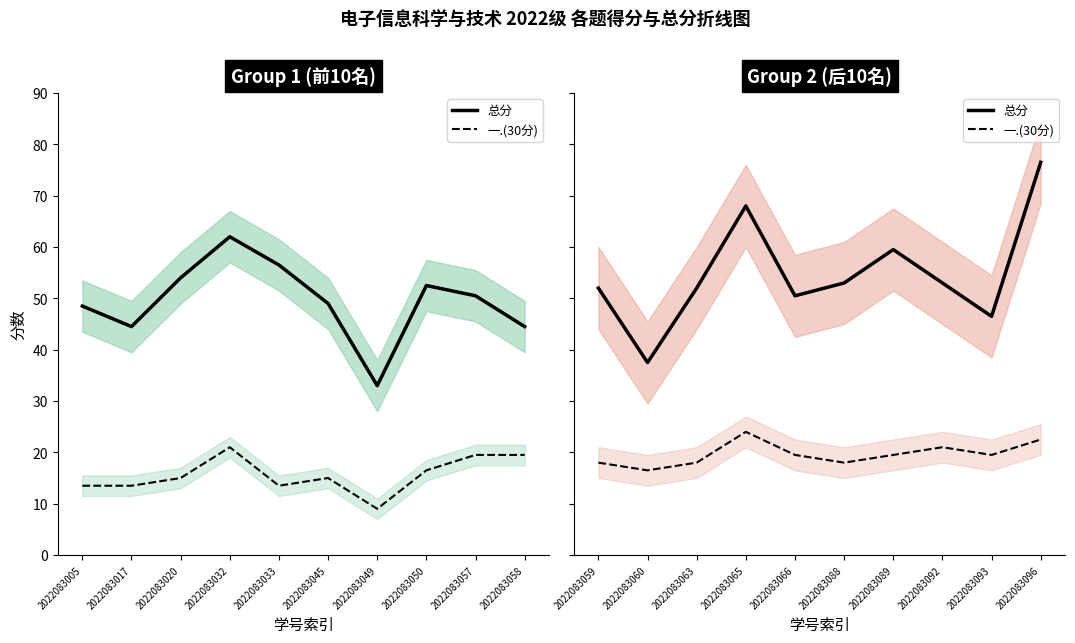

True or false: 总分 and 一.(30分) cross at least once.

False